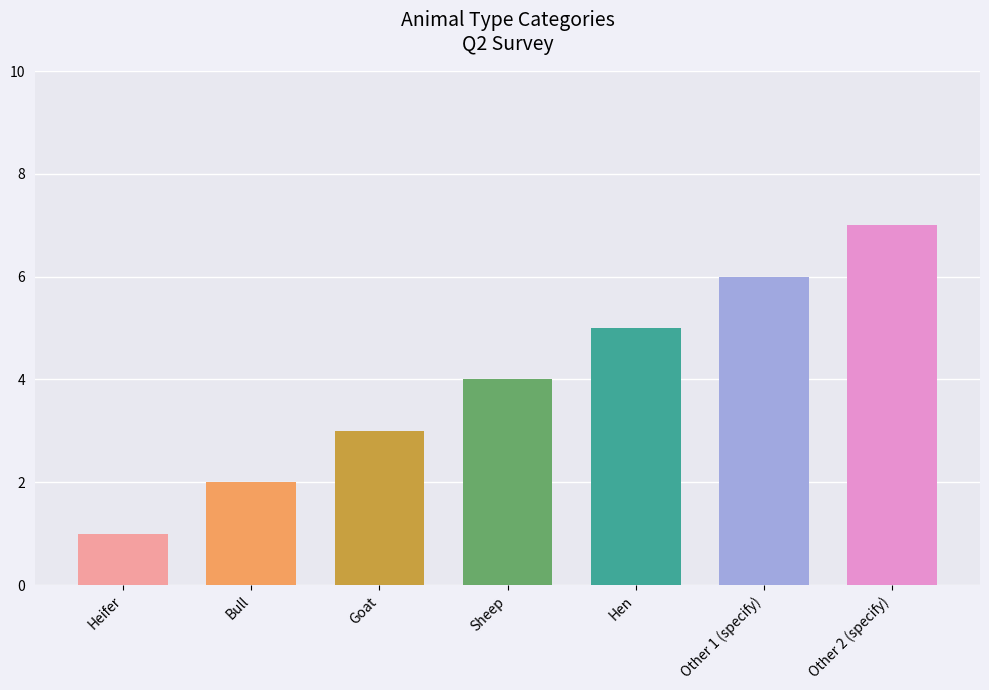

Which label corresponds to the largest value in the chart?

Other 2 (specify)